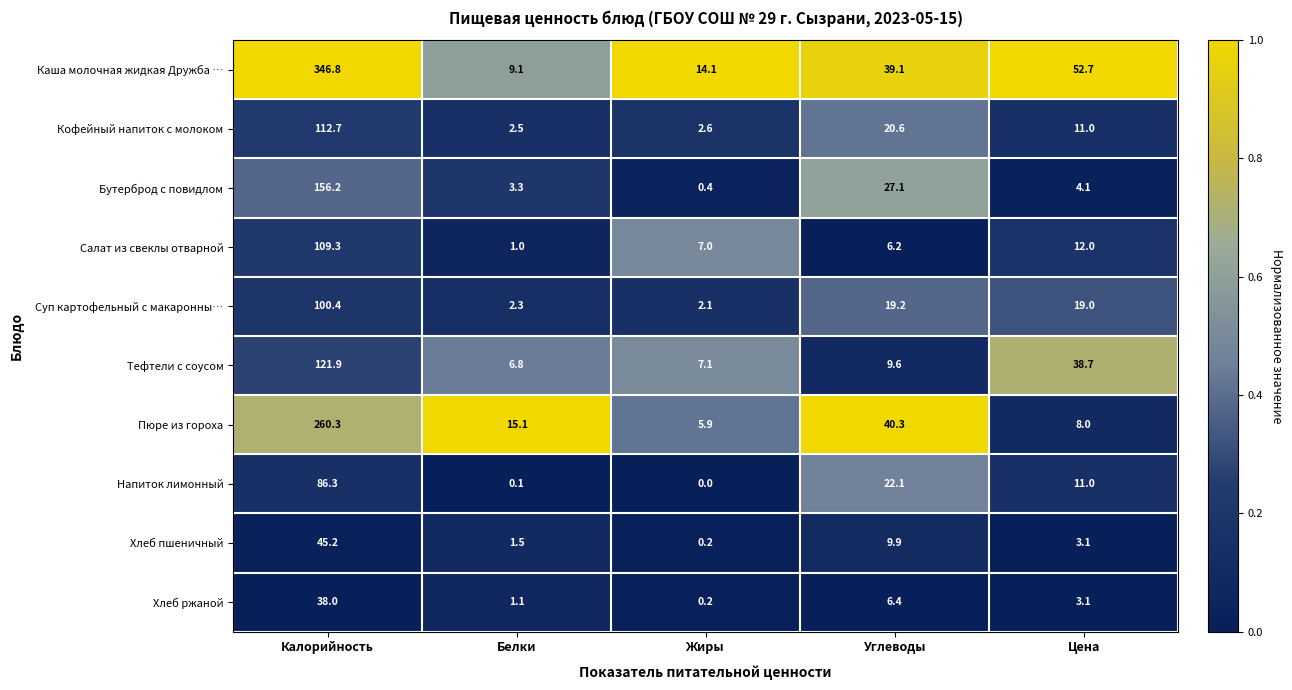

What is the maximum value for Тефтели с соусом?

121.9